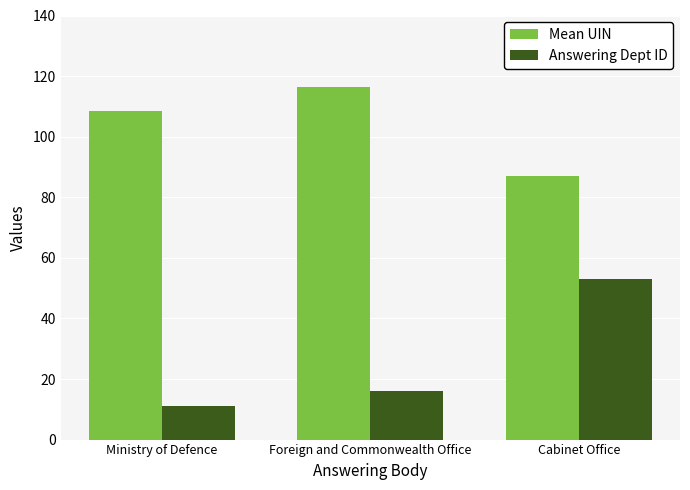

At which label does Answering Dept ID reach its minimum?

Ministry of Defence